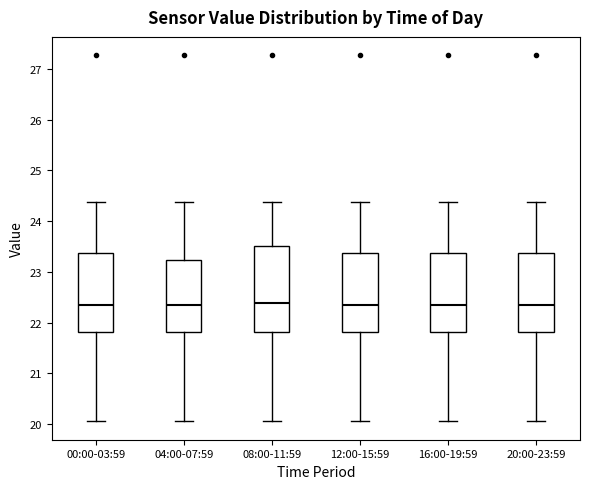

Reading left to right, read every box against the y-axis: the position of its median line, the range the box covers, and the ends of its whiskers. The values are not printed on the chart, so give them approximately, as read against the axis.

00:00-03:59: median 22.4, box 21.8 to 23.4, whiskers 20.1 to 24.4
04:00-07:59: median 22.3, box 21.8 to 23.2, whiskers 20.1 to 24.4
08:00-11:59: median 22.4, box 21.8 to 23.5, whiskers 20.1 to 24.4
12:00-15:59: median 22.4, box 21.8 to 23.4, whiskers 20.1 to 24.4
16:00-19:59: median 22.4, box 21.8 to 23.4, whiskers 20.1 to 24.4
20:00-23:59: median 22.4, box 21.8 to 23.4, whiskers 20.1 to 24.4